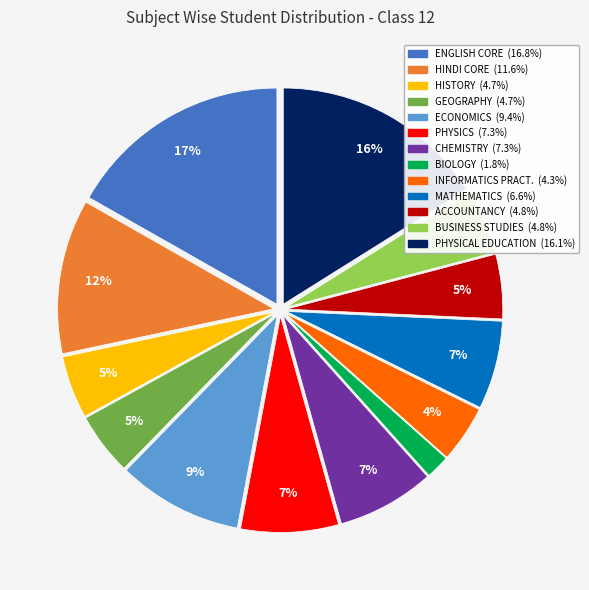

Does any single category account for the majority?

No